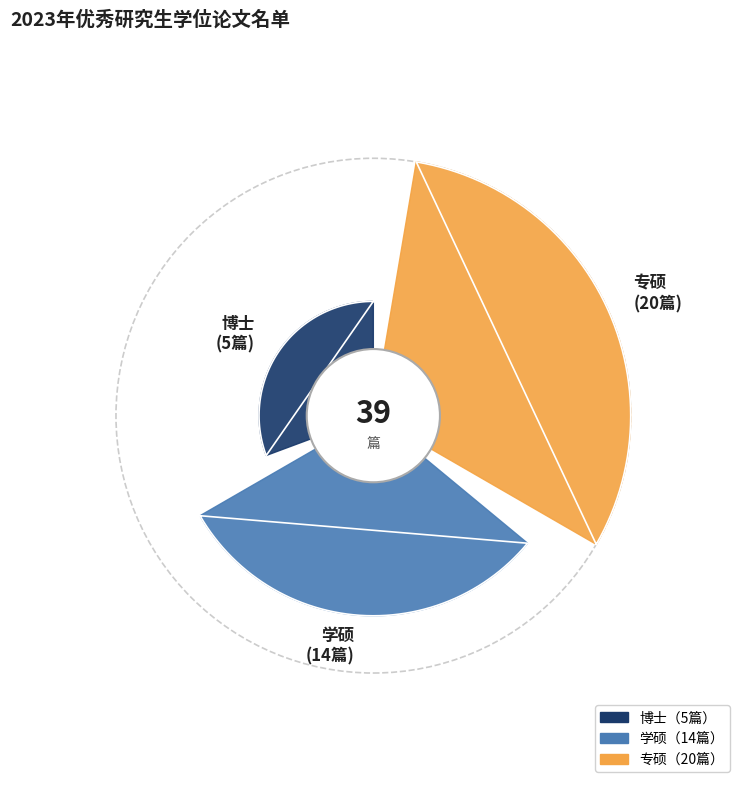

To the nearest percent, what is the average slice percentage?

33%